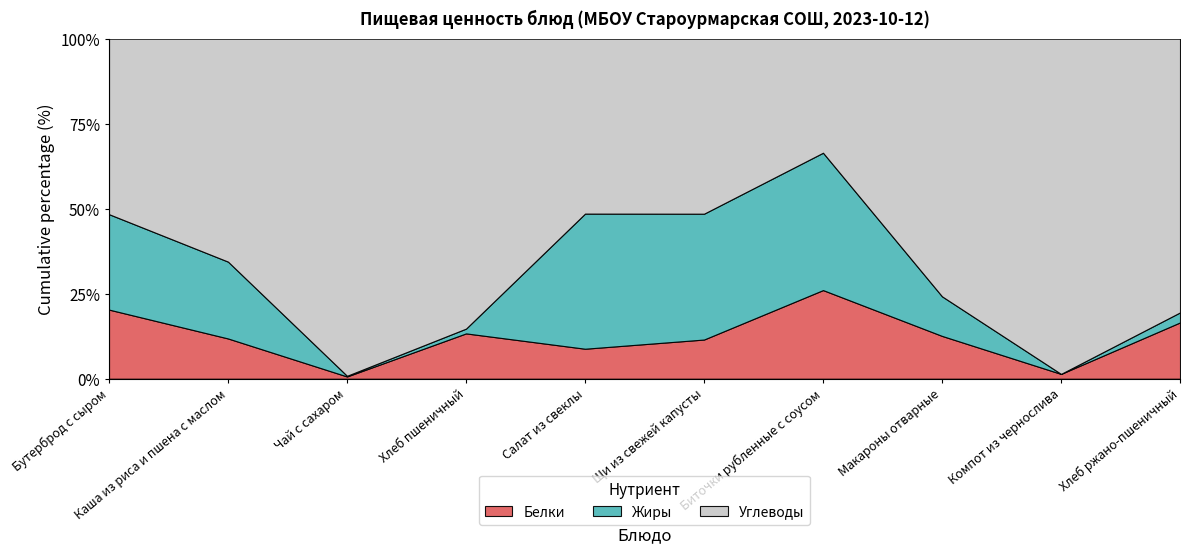

Which category has the highest value in the Белки series?

Биточки рубленные с соусом